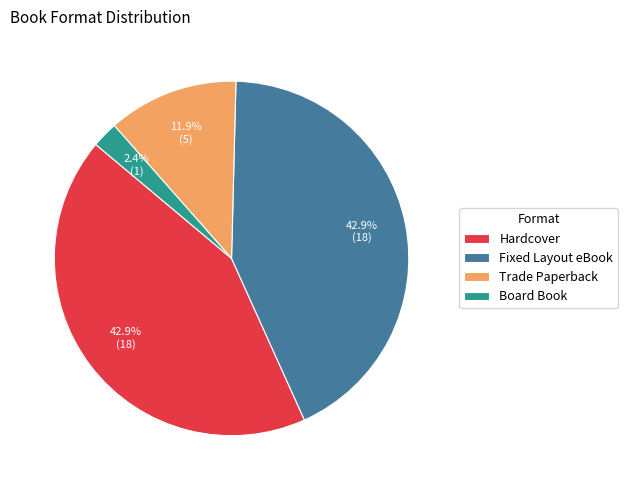

Which slice is the smallest?

Board Book